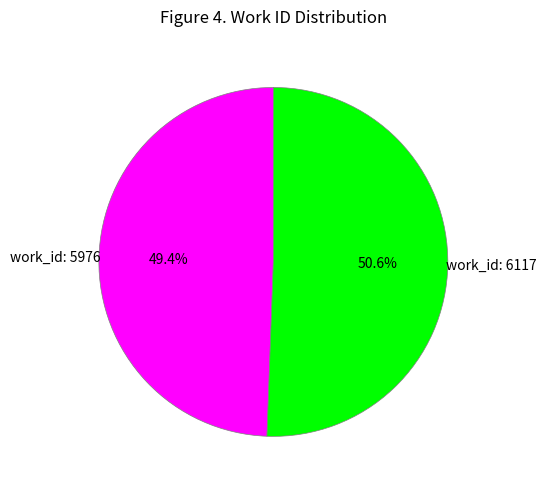

How many segments does this pie chart have?

2